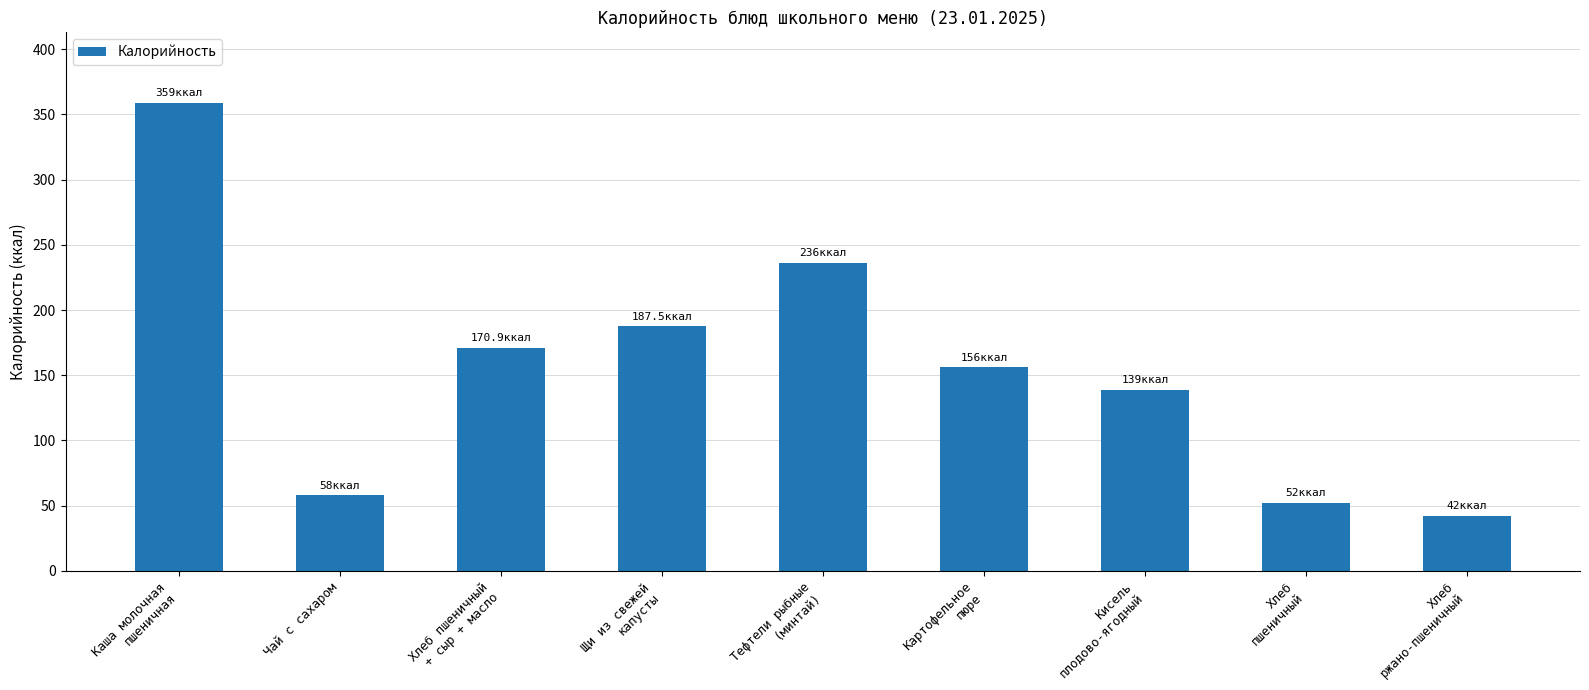

Count the number of categories in the chart.

9